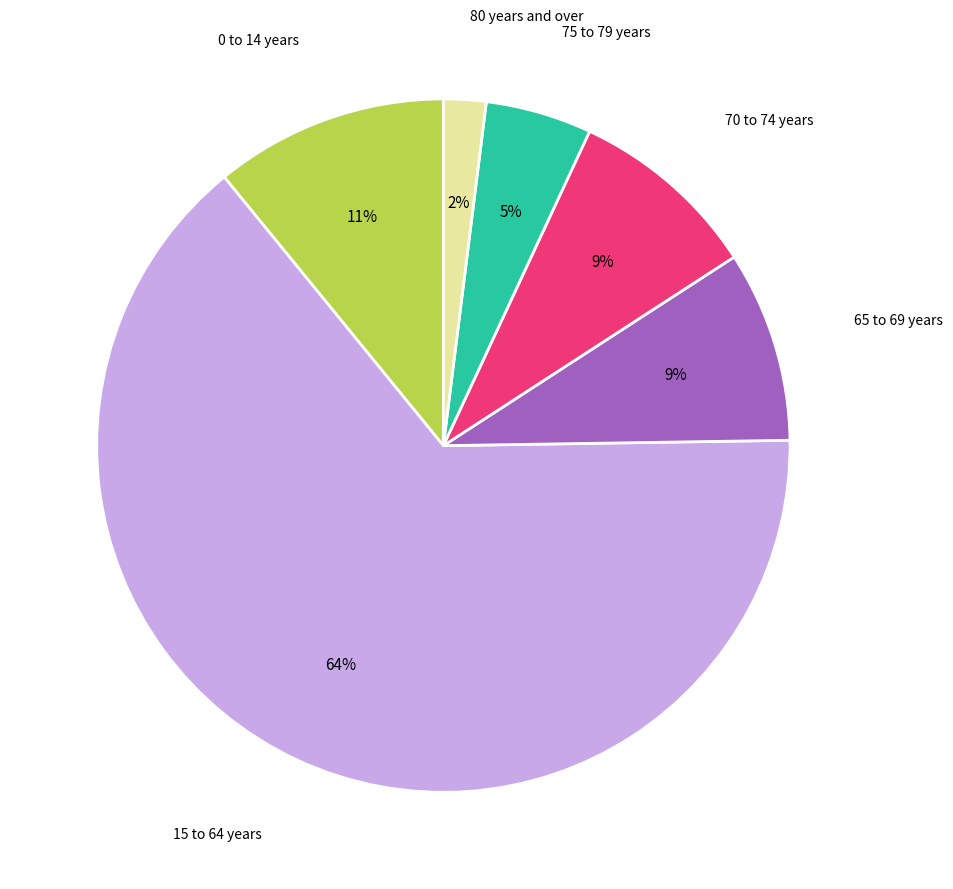

To the nearest percent, what is the difference between the 15 to 64 years and 65 to 69 years slice percentages?

55%